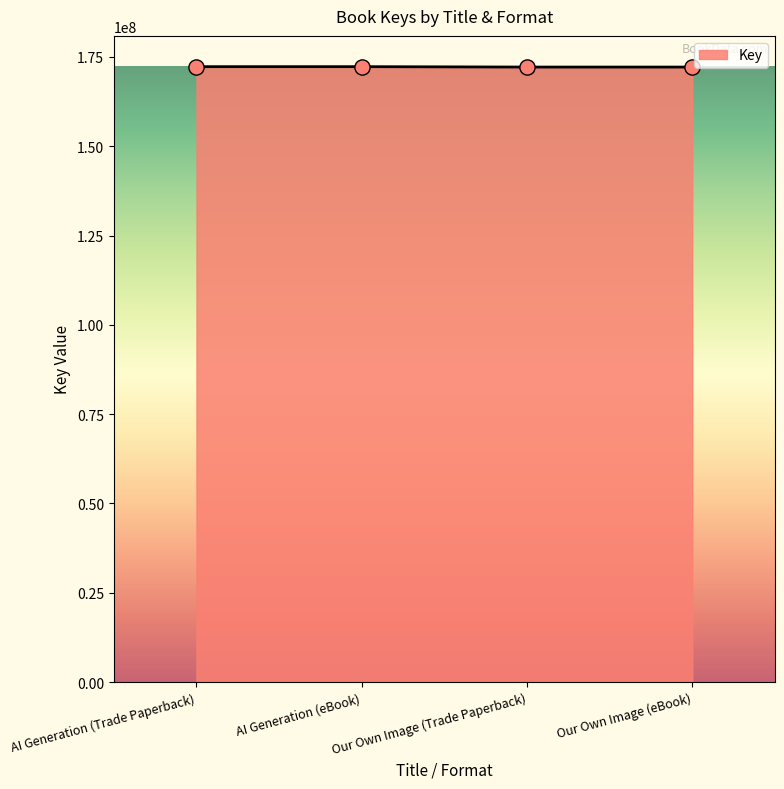

Approximately how many times larger is the value at Our Own Image (Trade Paperback) compared to AI Generation (eBook)?

1.0